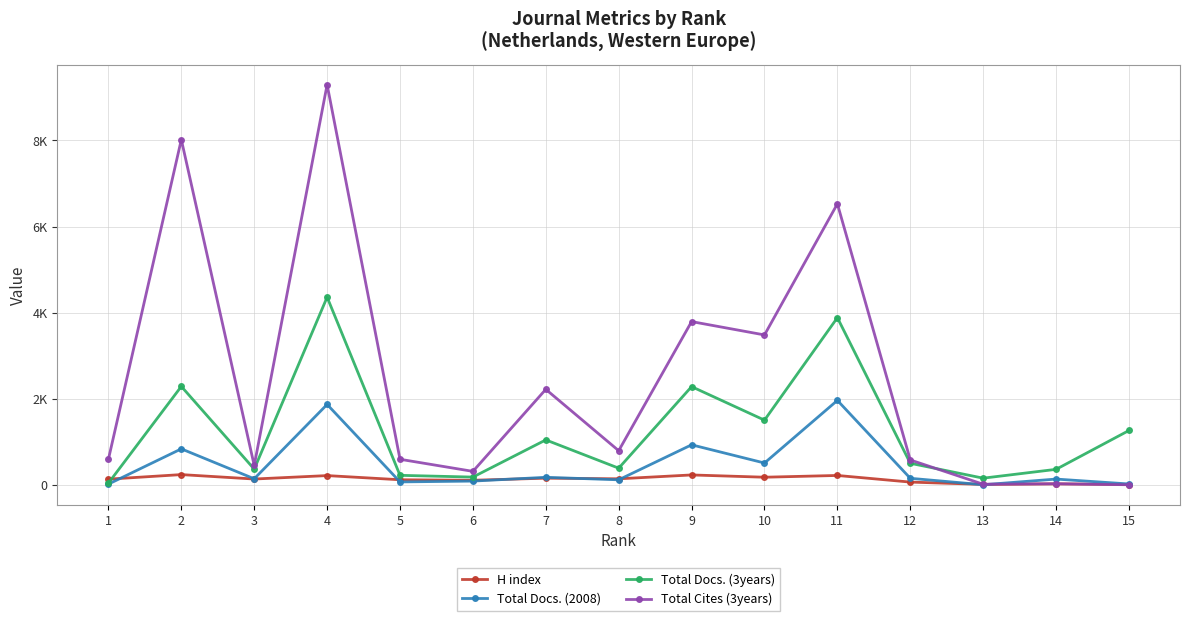

List the series in order of their peak value, highest first.

Total Cites (3years), Total Docs. (3years), Total Docs. (2008), H index